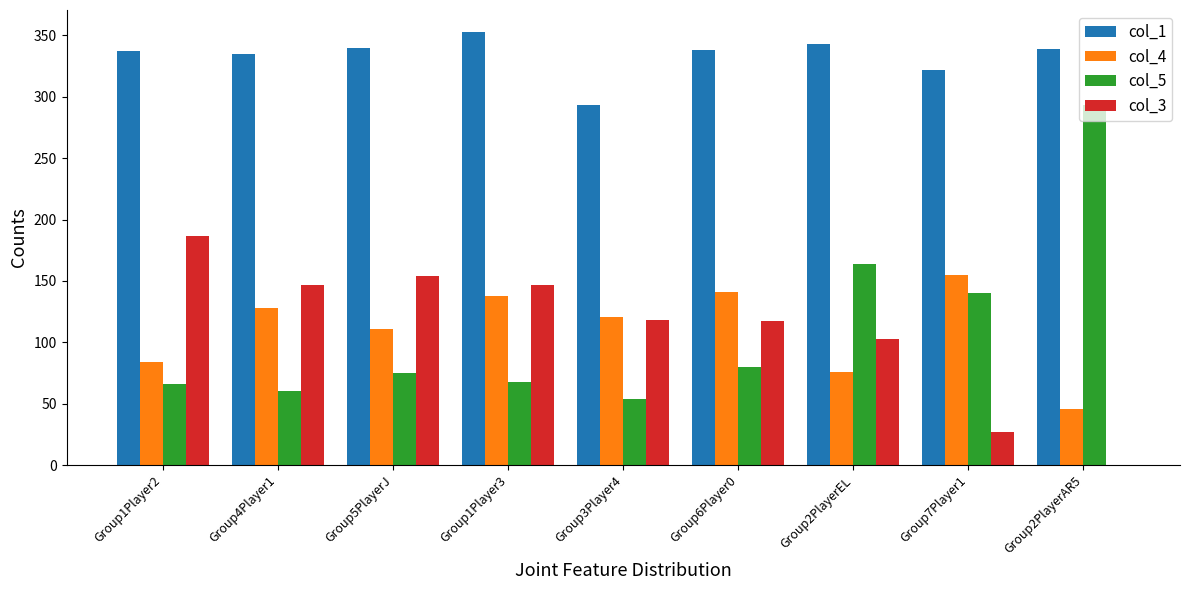

What is the total value across all series at Group4Player1?

670